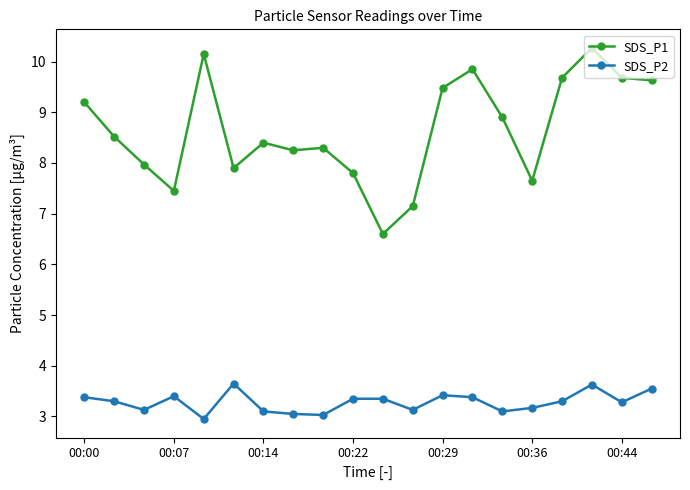

True or false: SDS_P1 has more than 2 interior local peaks.

True